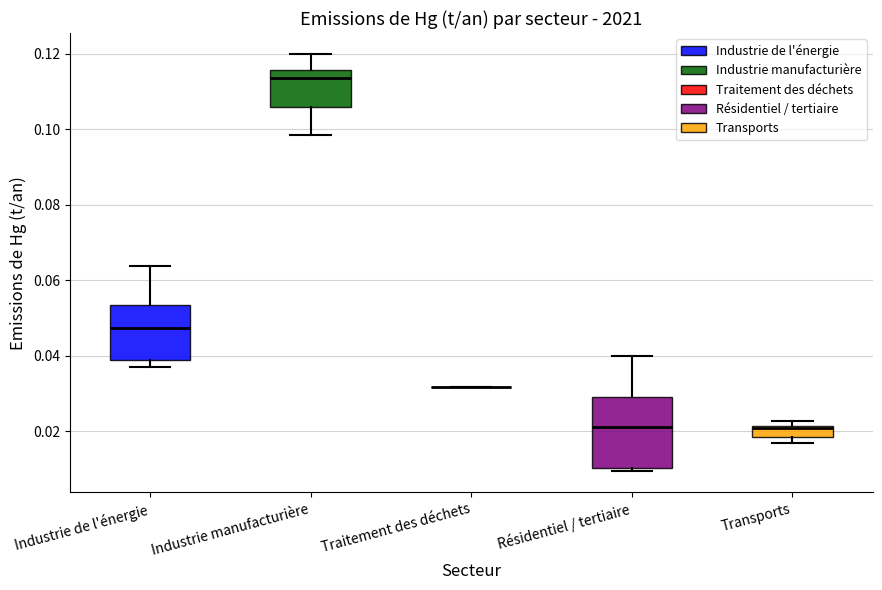

Comparing the boxes themselves (not the whiskers), which one is the tallest?

Résidentiel / tertiaire